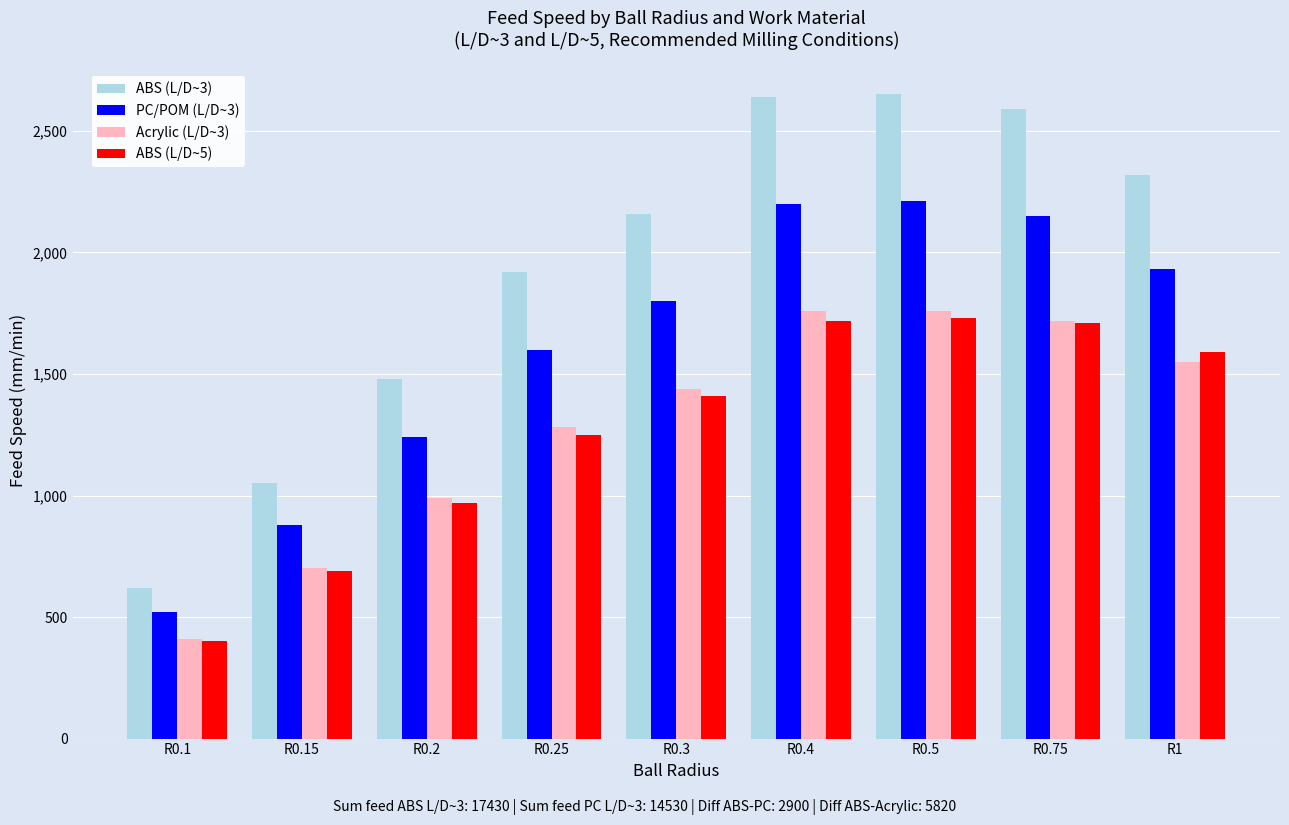

What is the difference between the ABS (L/D~3) values at R0.2 and R0.5?

1170